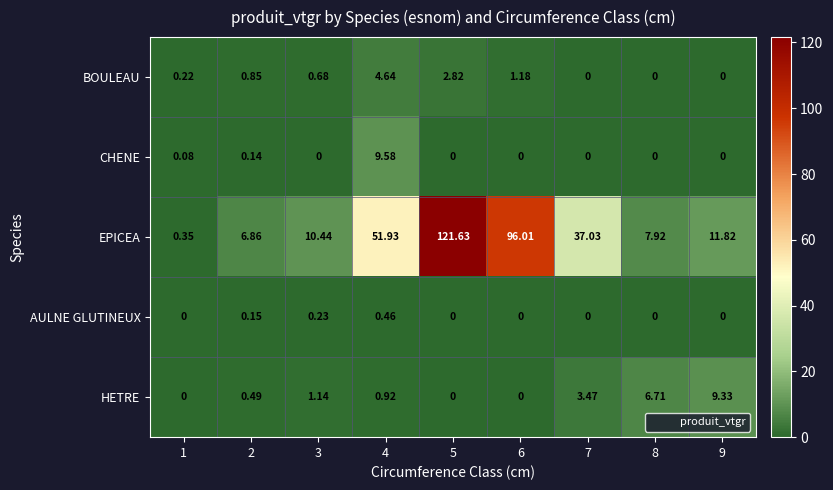

Rank the series by their maximum value, from highest to lowest.

EPICEA, CHENE, HETRE, BOULEAU, AULNE GLUTINEUX